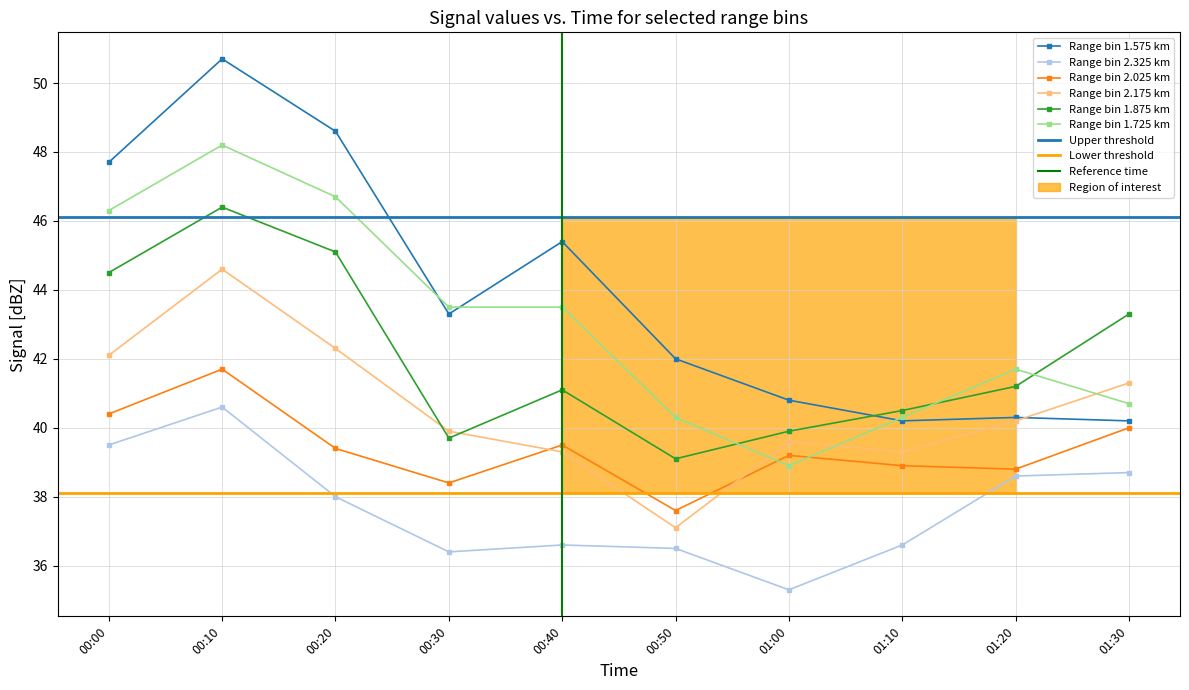

How many distinct data groups are displayed?

6